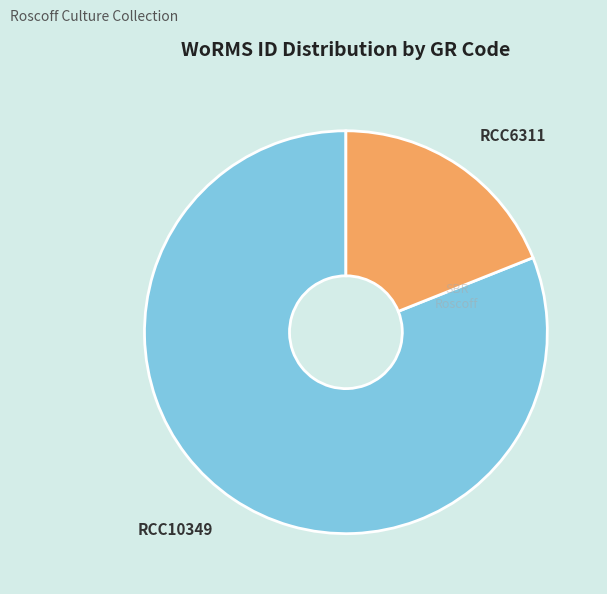

Does RCC10349 represent more than half of the total?

Yes